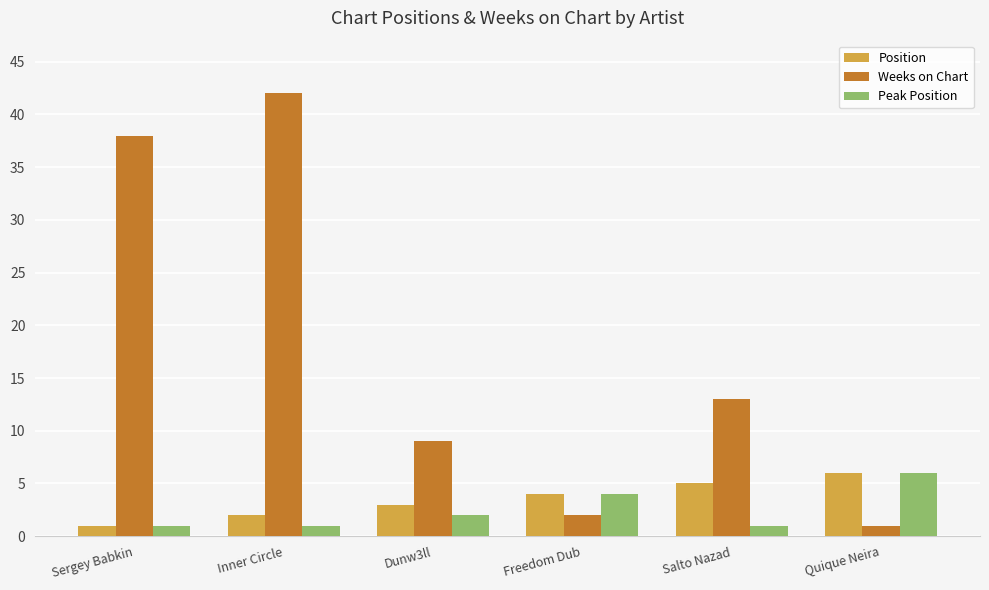

Reading right to left, list all the values displayed in this chart.

Position: 6	5	4	3	2	1
Weeks on Chart: 1	13	2	9	42	38
Peak Position: 6	1	4	2	1	1